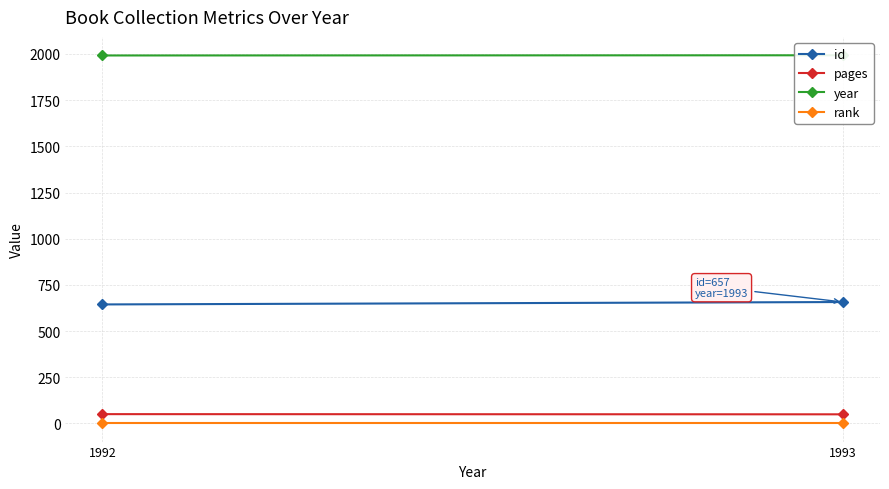

Which category has the highest value in the rank series?

1993